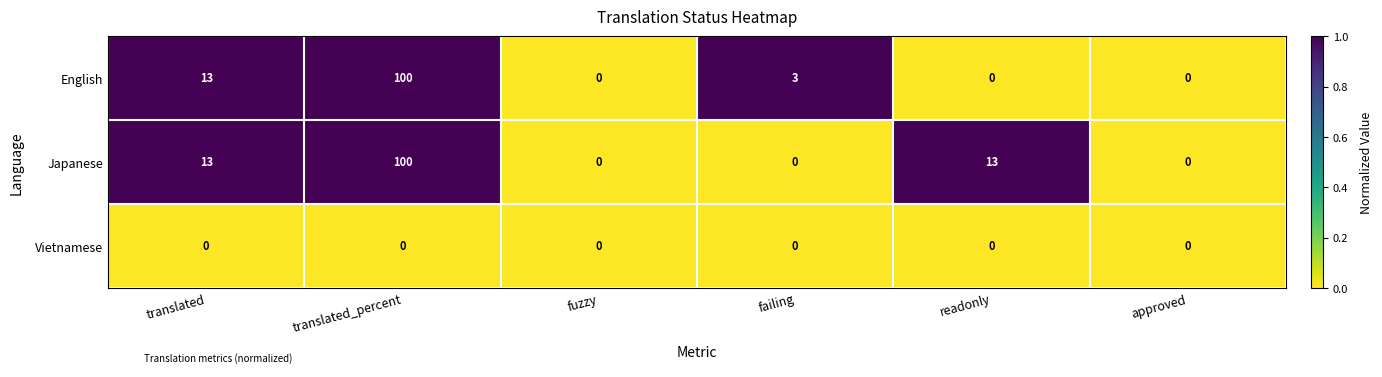

Read the English value at translated.

13